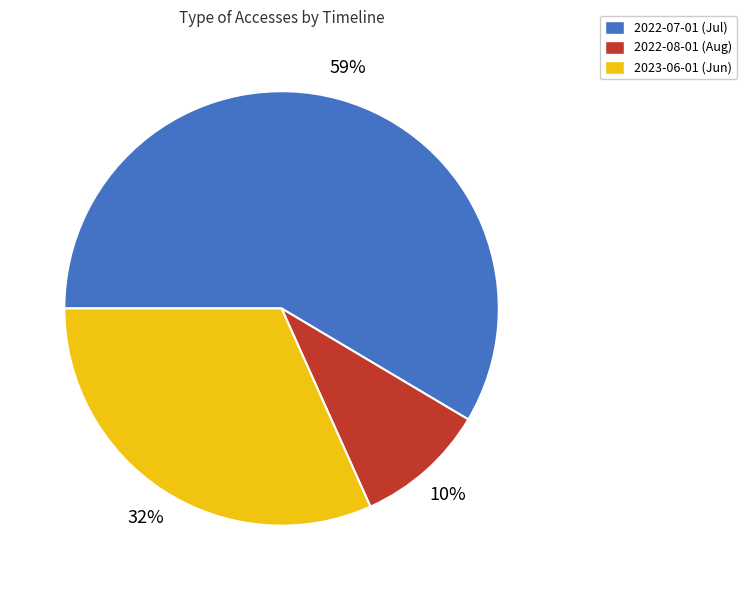

Which has a higher value, 2022-07-01 (Jul) or 2022-08-01 (Aug)?

2022-07-01 (Jul)